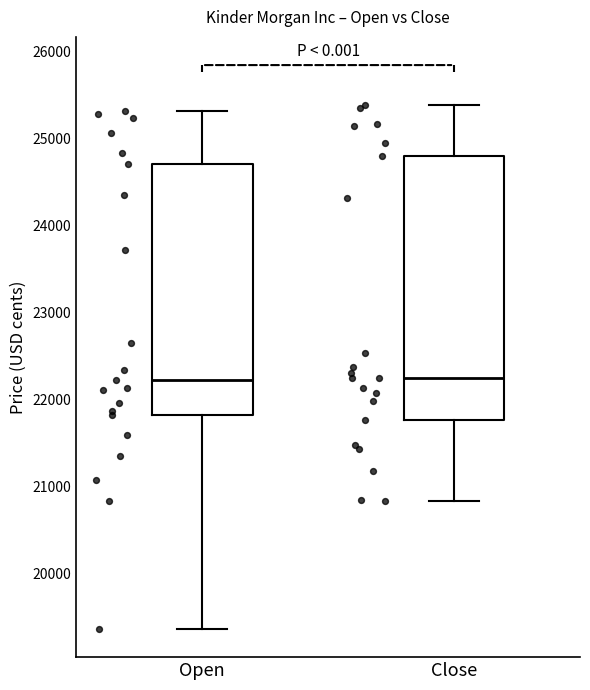

Reading left to right, transcribe this box plot: for each box, give where its median line is, the range the box spans, and where its two whiskers end, as read against the y-axis. The values are not printed on the chart, so give them approximately, as read against the axis.

Open: median 22200, box 21800 to 24700, whiskers 19400 to 25300
Close: median 22200, box 21800 to 24800, whiskers 20800 to 25400